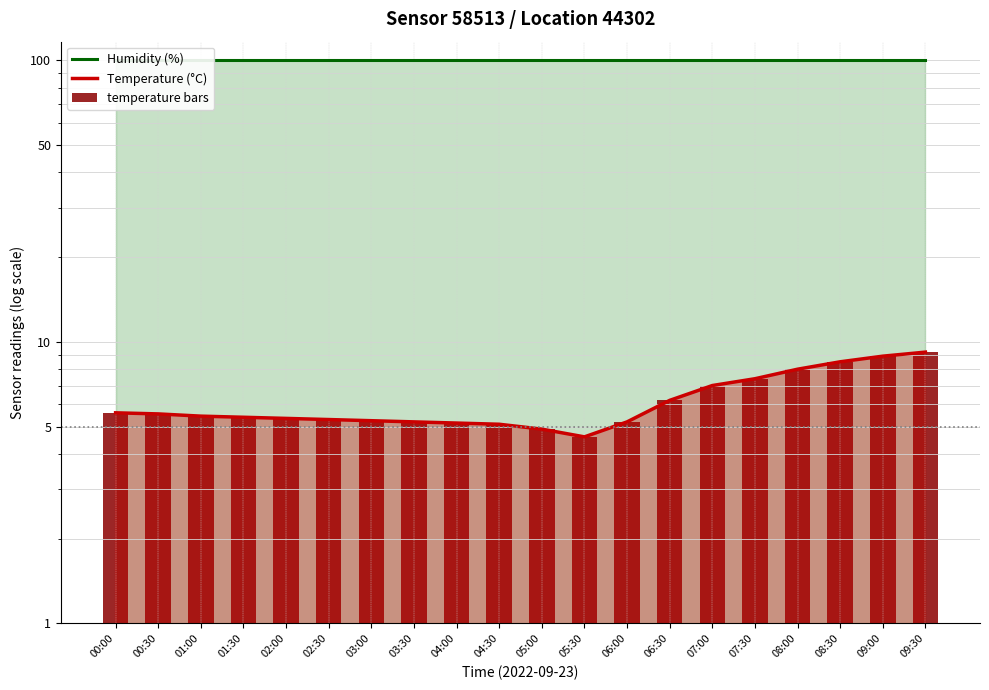

What is the label of the 7th bar from the left?

03:00